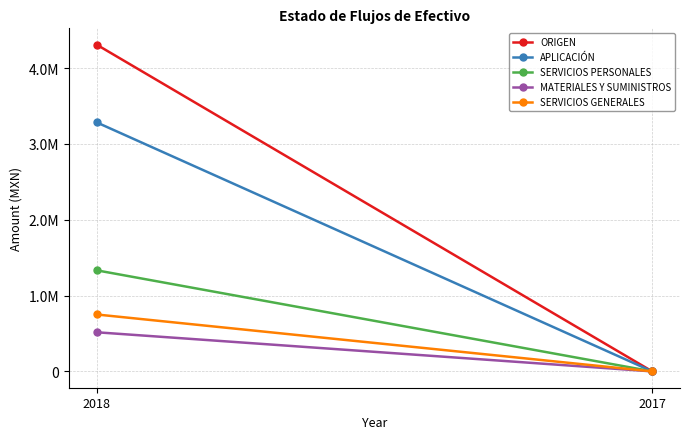

True or false: ORIGEN has a value of 0.0 at 2017.

True